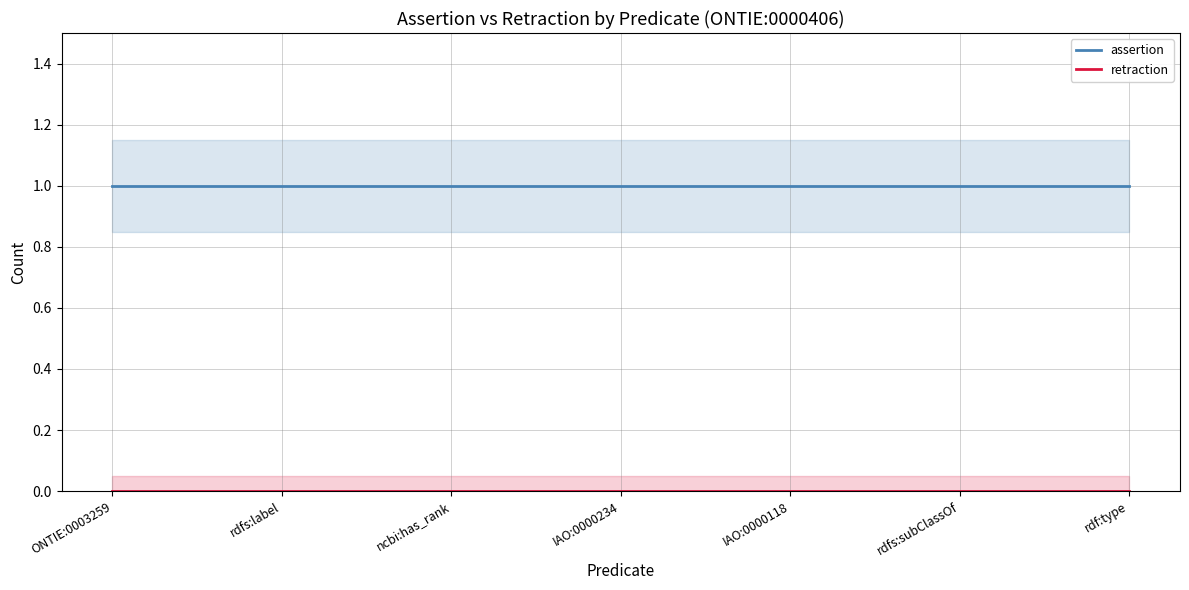

How many lines are shown in the chart?

2